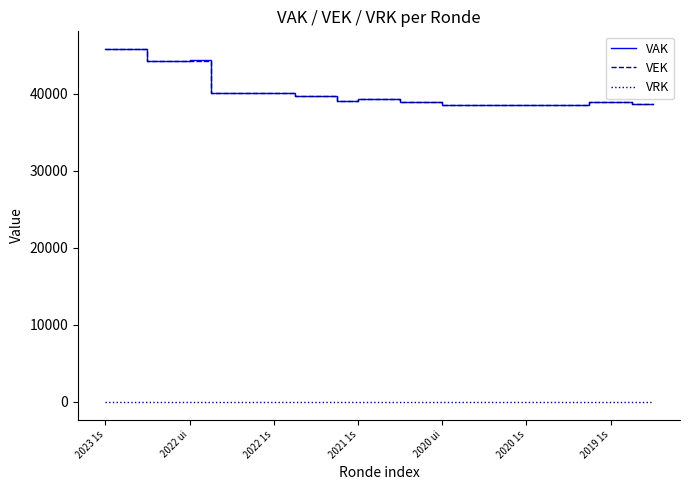

What is the minimum value for VEK?

38525